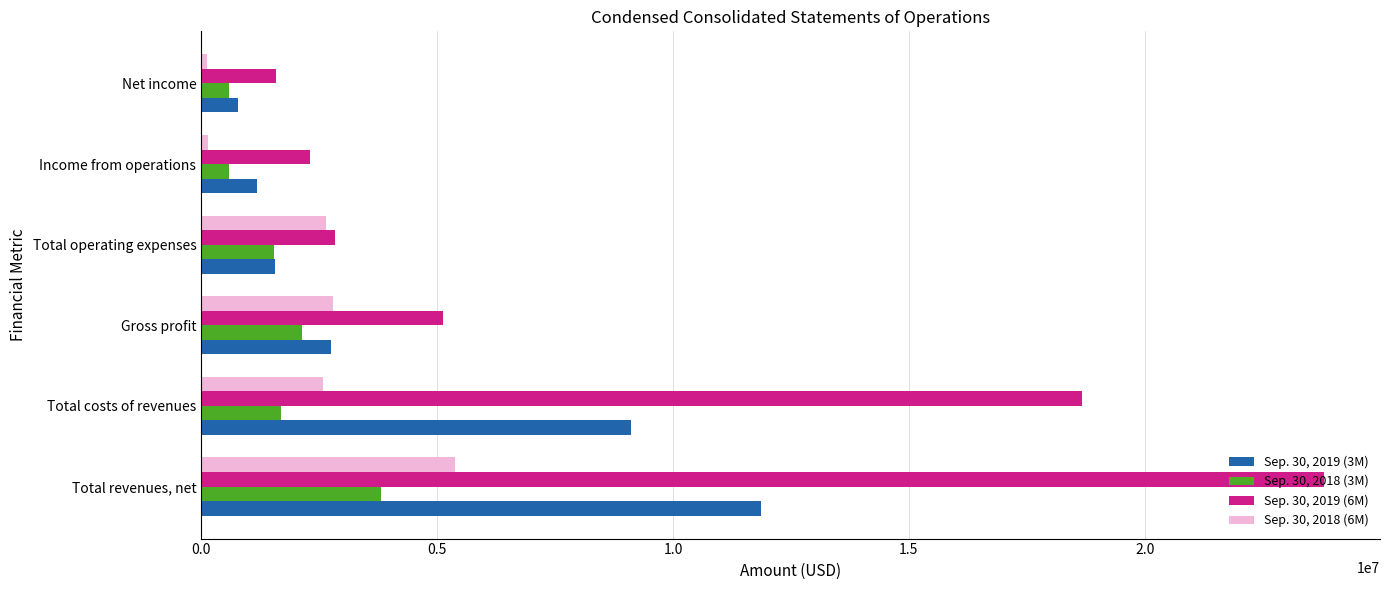

What is the spread (max minus min) of values at Gross profit?

3002105